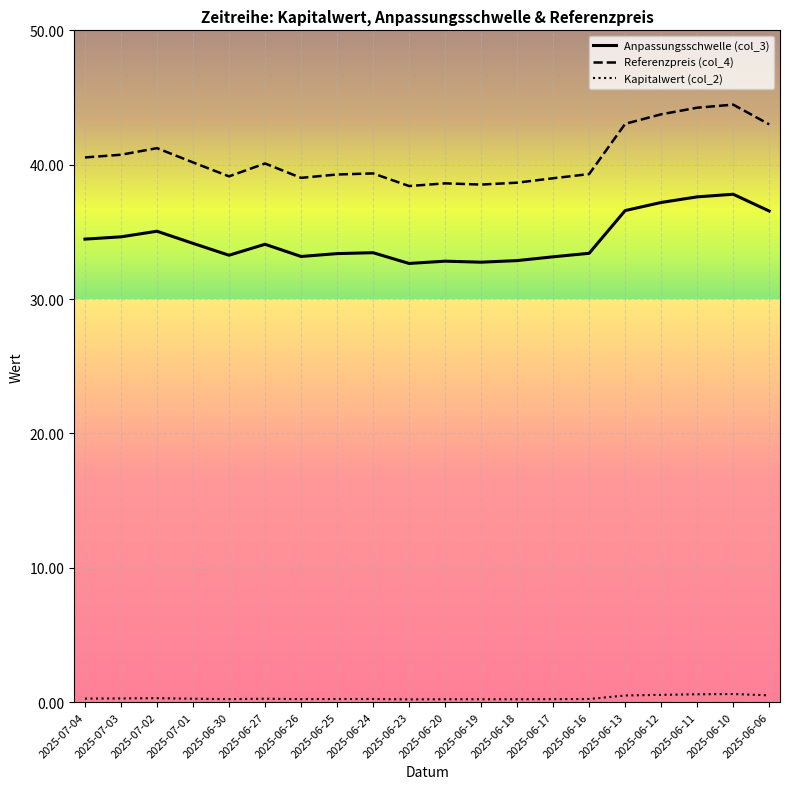

List the series in order of their peak value, highest first.

Referenzpreis (col_4), Anpassungsschwelle (col_3), Kapitalwert (col_2)